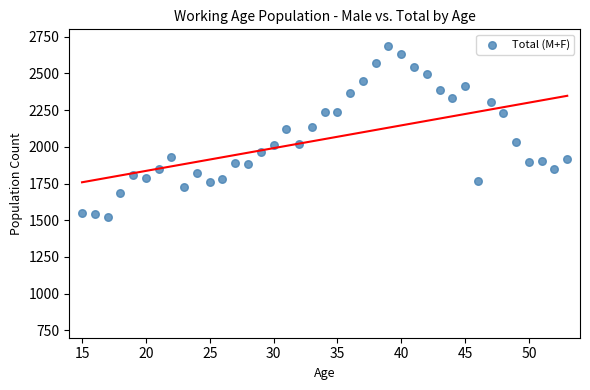

What is the range of Y values (max minus min)?

1164